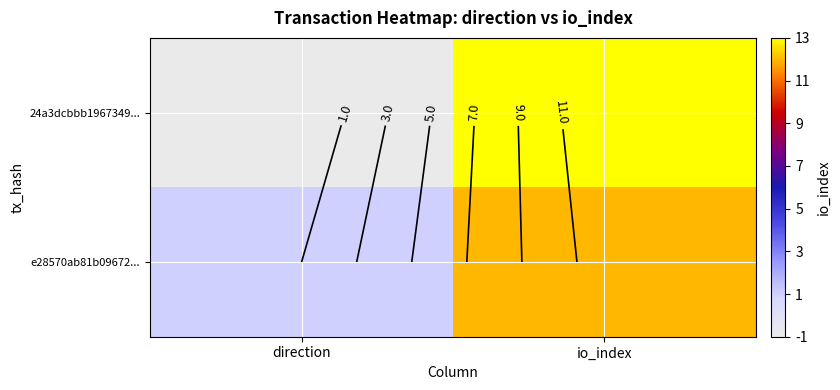

Which series has the largest total across all categories?

e28570ab81b09672...